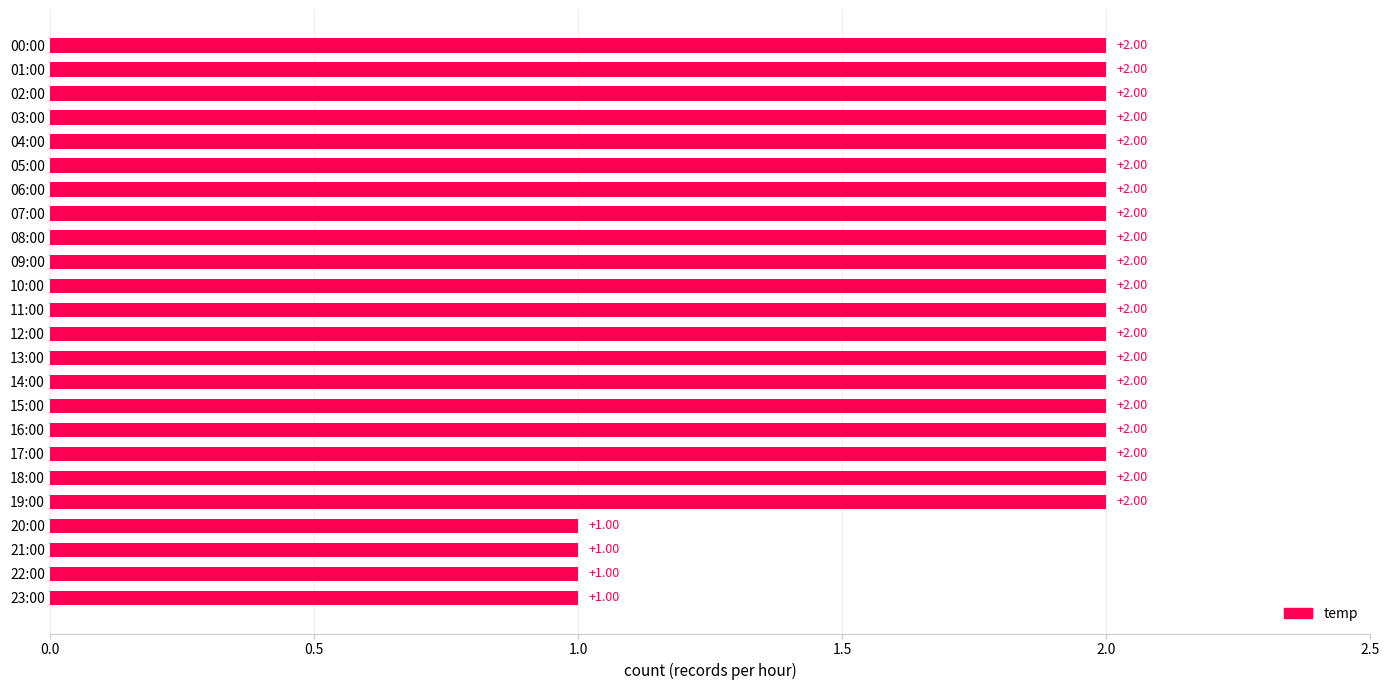

What is the sum of all values?

44